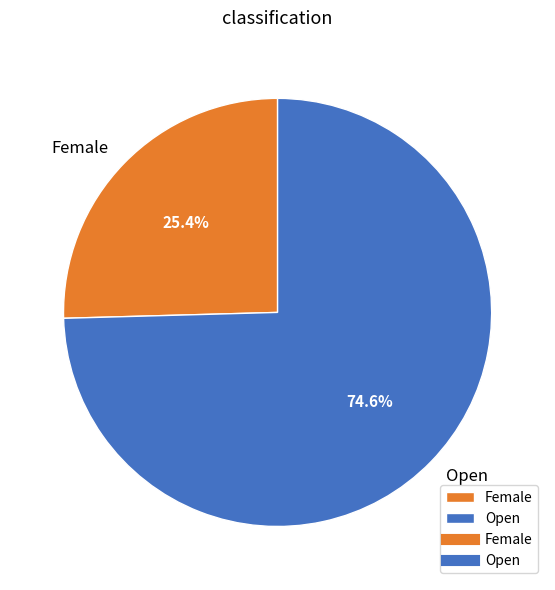

What is the smallest slice in the pie chart?

Female